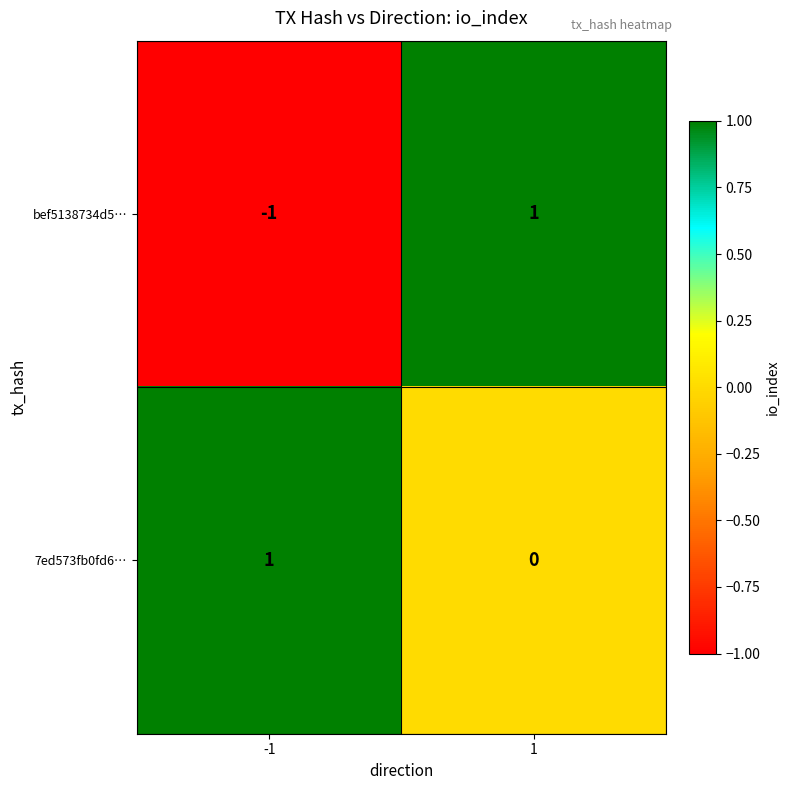

What is the difference between the highest and lowest values at -1?

2